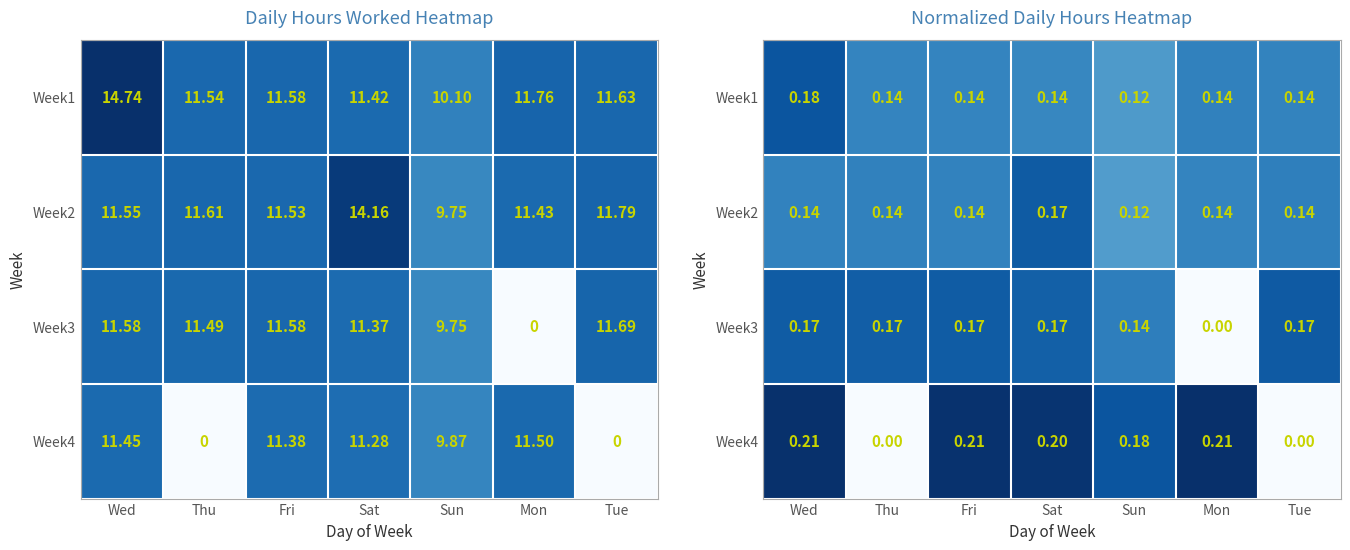

Count the Week4 values in the range 0 to 1.

7